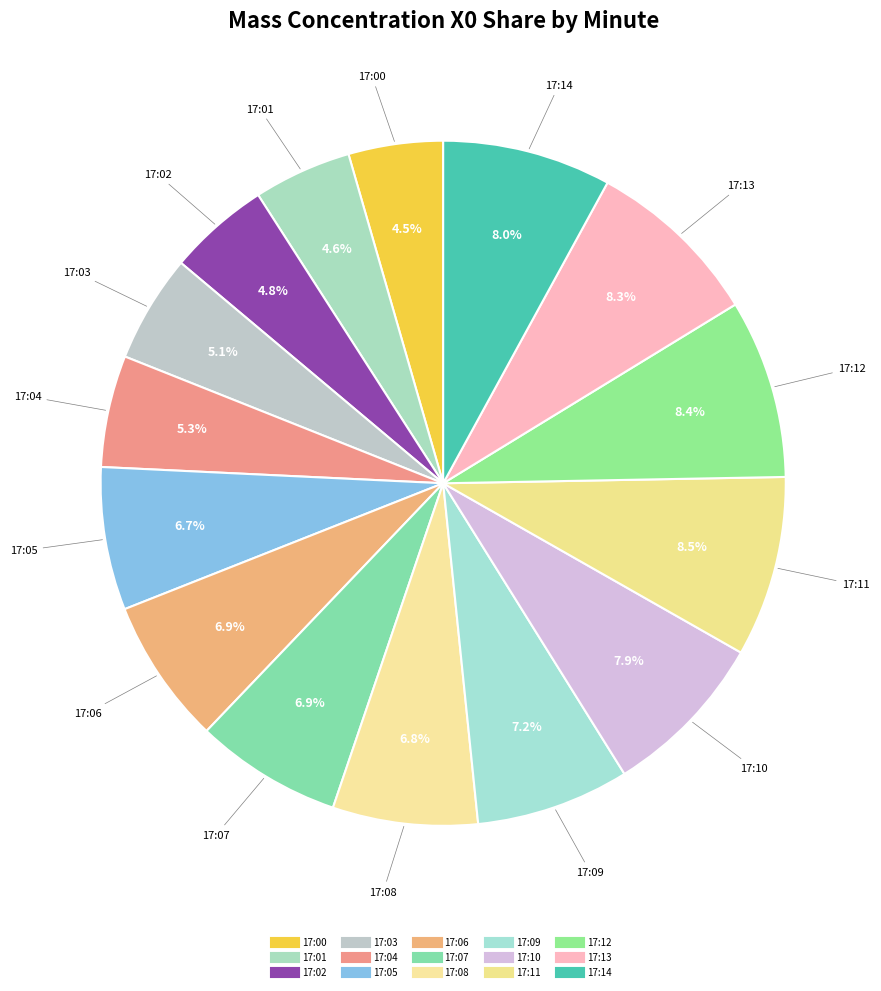

How many slices are in this pie chart?

15